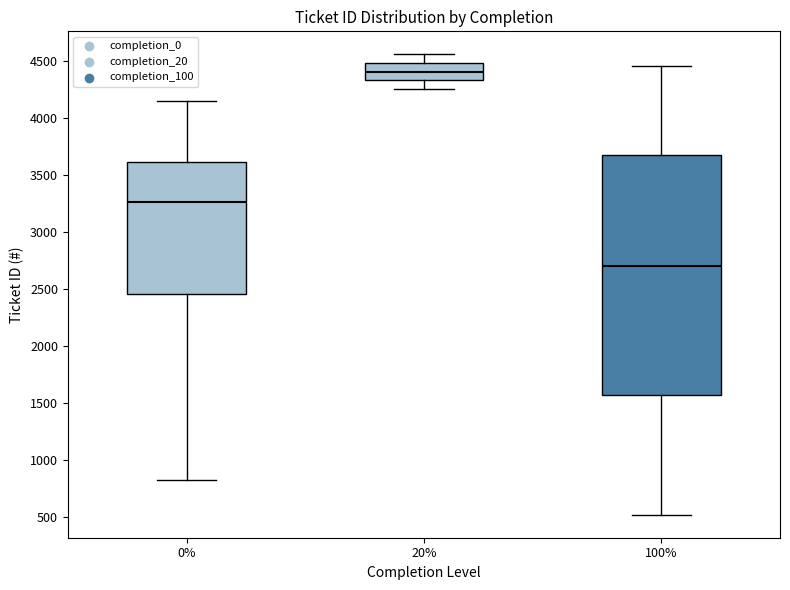

Which box has the highest median line?

20%